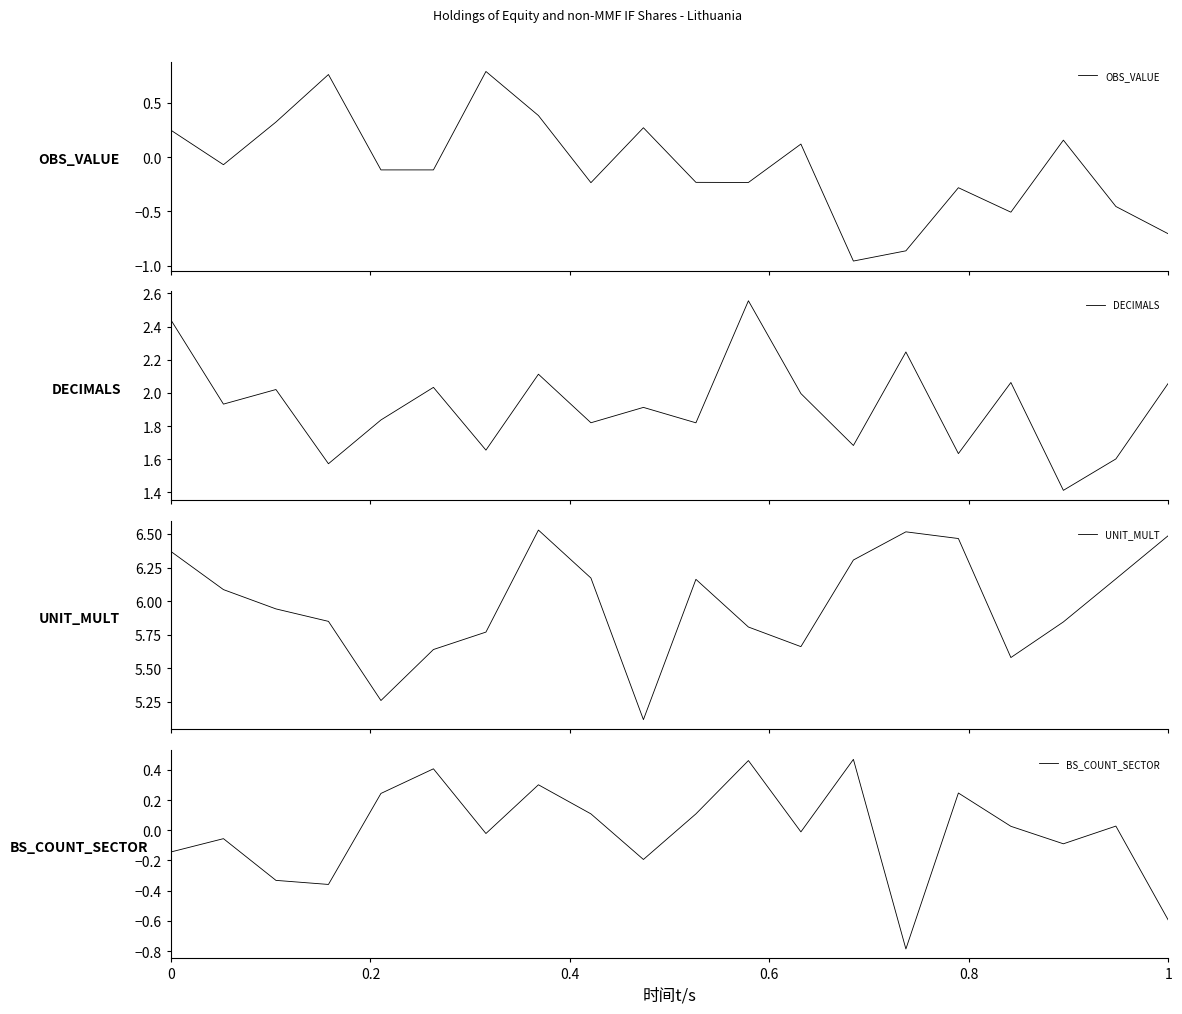

Reading right to left, list all the values displayed in this chart.

OBS_VALUE: -0.7	-0.5	0.2	-0.5	-0.3	-0.9	-1.0	0.1	-0.2	-0.2	0.3	-0.2	0.4	0.8	-0.1	-0.1	0.8	0.3	-0.1	0.2
DECIMALS: 2.1	1.6	1.4	2.1	1.6	2.2	1.7	2.0	2.6	1.8	1.9	1.8	2.1	1.7	2.0	1.8	1.6	2.0	1.9	2.4
UNIT_MULT: 6.5	6.2	5.8	5.6	6.5	6.5	6.3	5.7	5.8	6.2	5.1	6.2	6.5	5.8	5.6	5.3	5.8	5.9	6.1	6.4
BS_COUNT_SECTOR: -0.6	0.0	-0.1	0.0	0.2	-0.8	0.5	-0.0	0.5	0.1	-0.2	0.1	0.3	-0.0	0.4	0.2	-0.4	-0.3	-0.1	-0.1